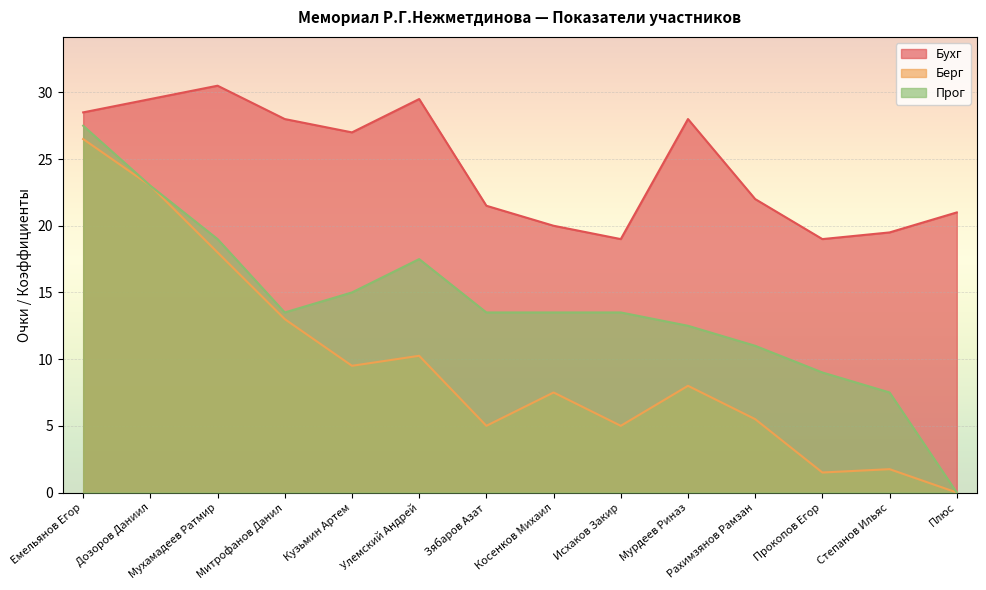

At Емельянов Егор, list the series in order from smallest to largest.

Берг, Прог, Бухг